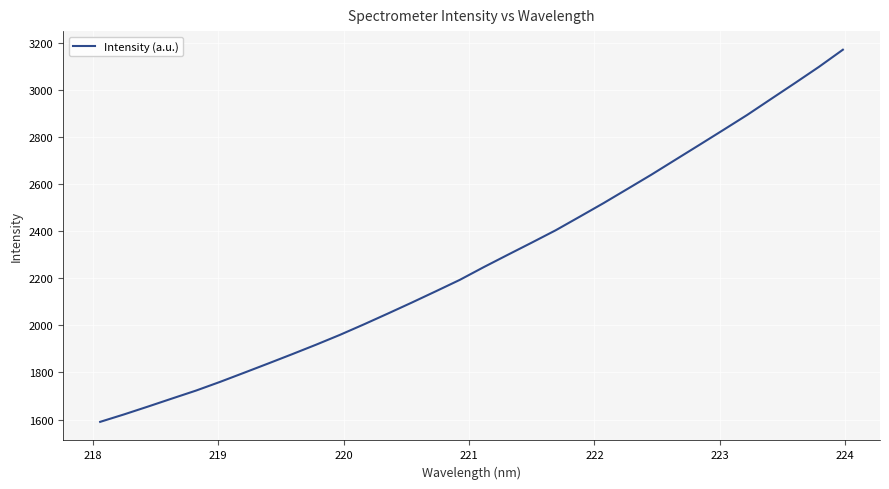

What is the difference between the maximum and minimum values?

1580.4